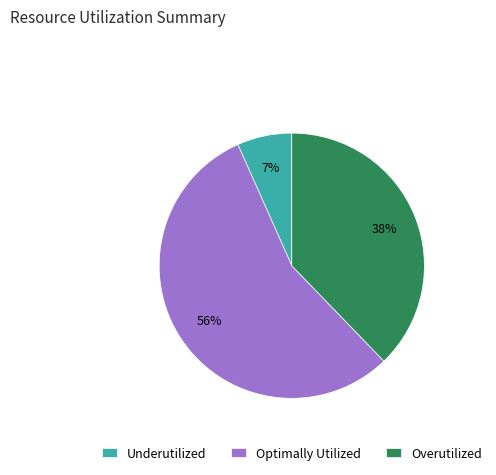

To the nearest percent, what percentage of the pie is Overutilized?

38%